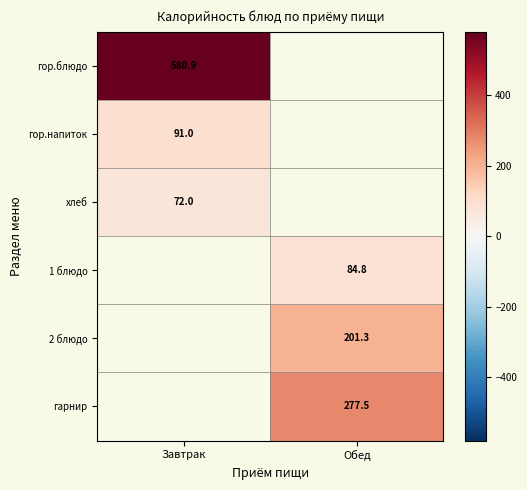

At how many categories does at least one series exceed 106?

2